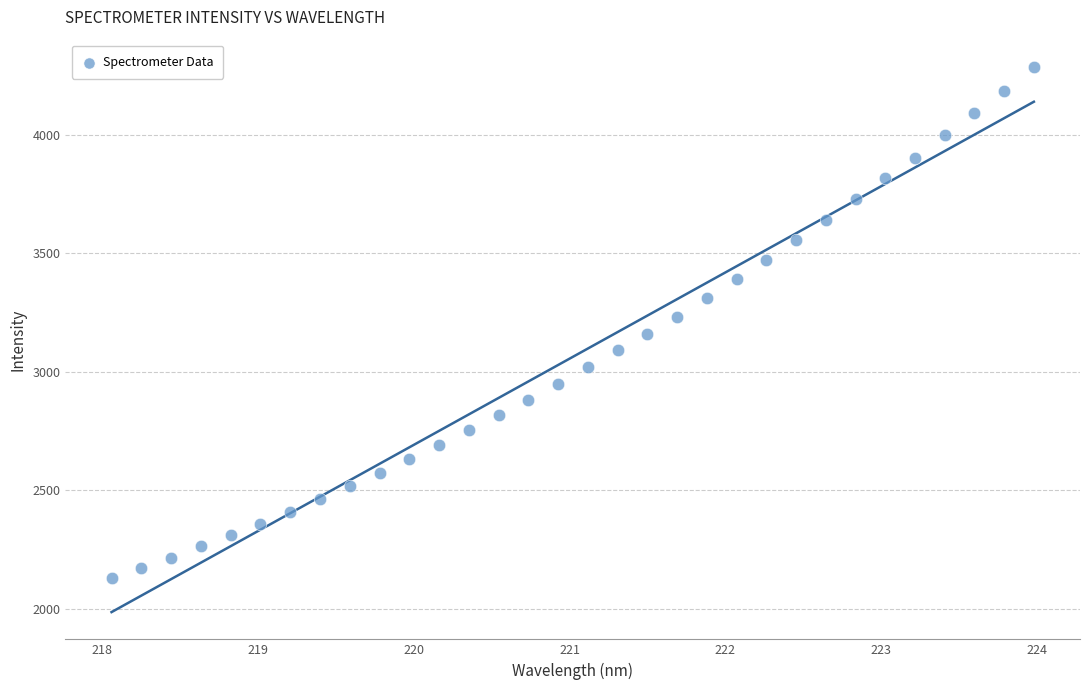

What is the range of Y values (max minus min)?

2159.6